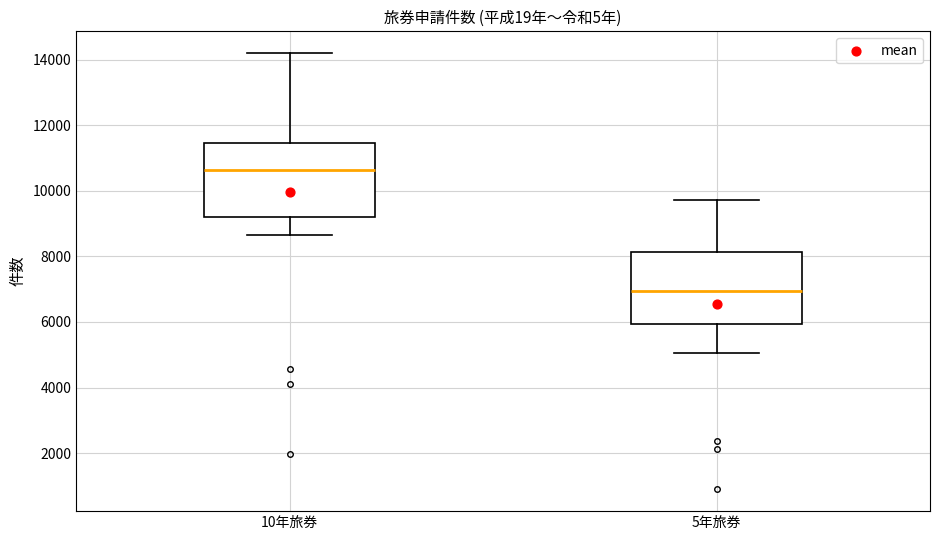

Reading left to right, read every box against the y-axis: the position of its median line, the range the box covers, and the ends of its whiskers. The values are not printed on the chart, so give them approximately, as read against the axis.

10年旅券: median 10600, box 9200 to 11400, whiskers 8600 to 14200
5年旅券: median 7000, box 6000 to 8200, whiskers 5000 to 9800